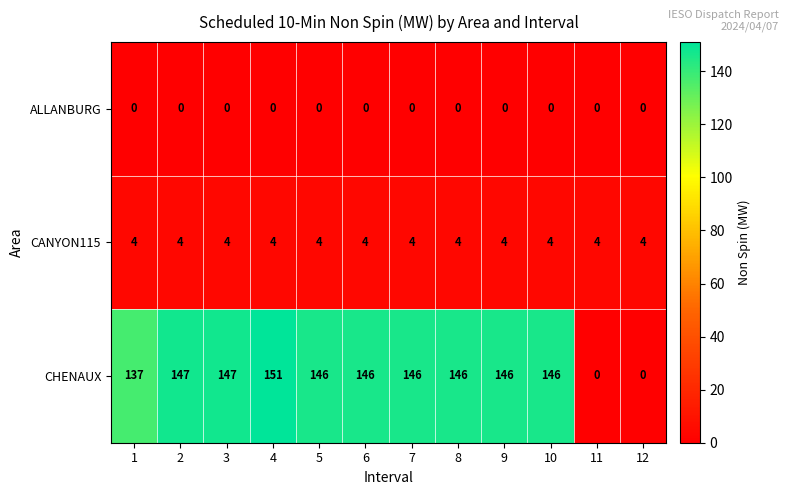

At 6, list the series in order from largest to smallest.

CHENAUX, CANYON115, ALLANBURG